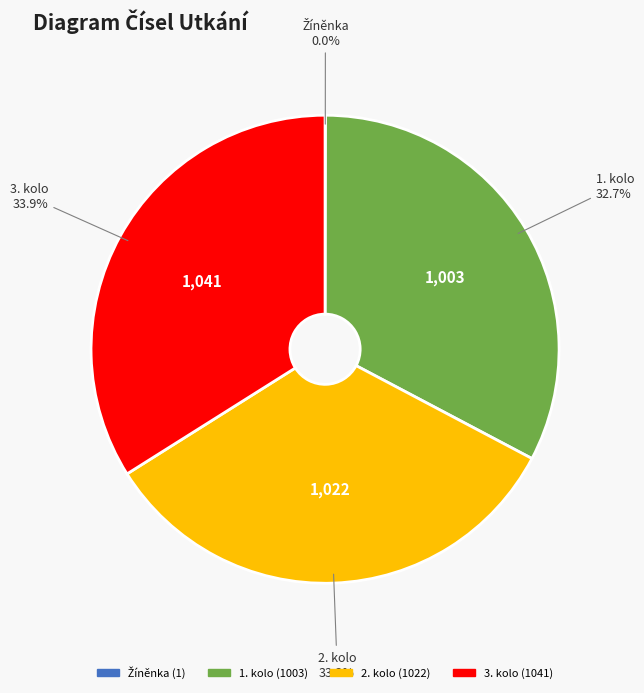

Does 3. kolo represent more than half of the total?

No